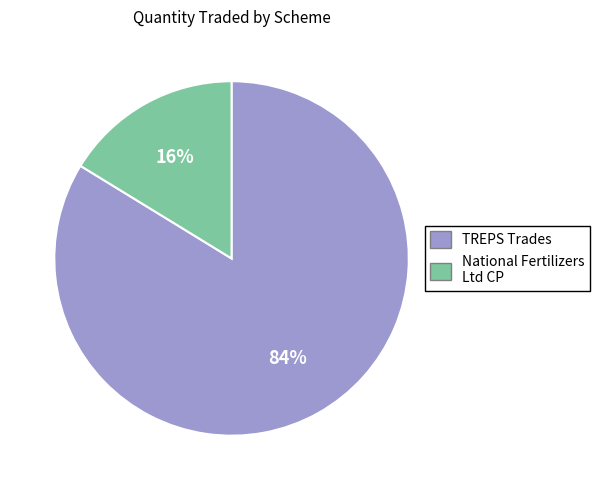

To the nearest percent, what is the difference between the largest and smallest slice percentages?

68%